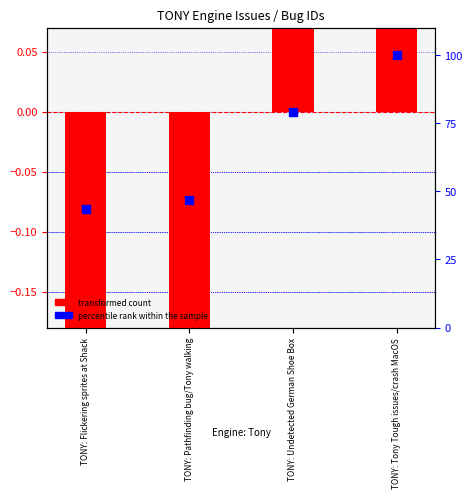

At how many categories does at least one series exceed 66?

2